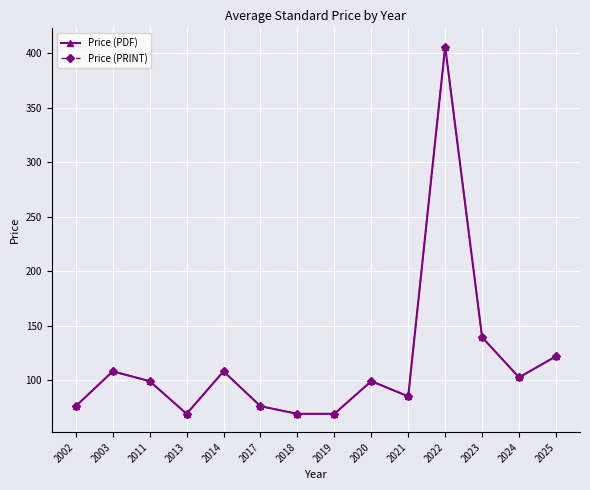

True or false: Price (PDF) and Price (PRINT) cross at least once.

False